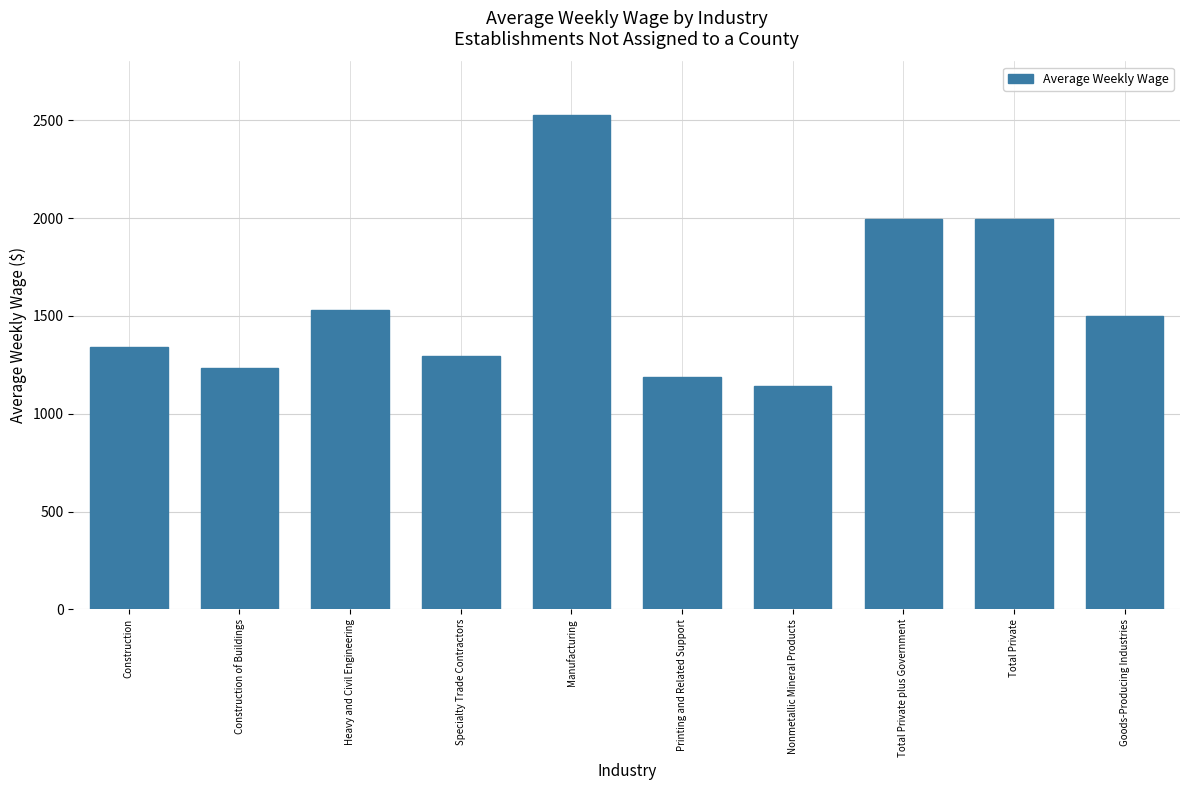

What is the value of the 10th bar from the left?

1498.0